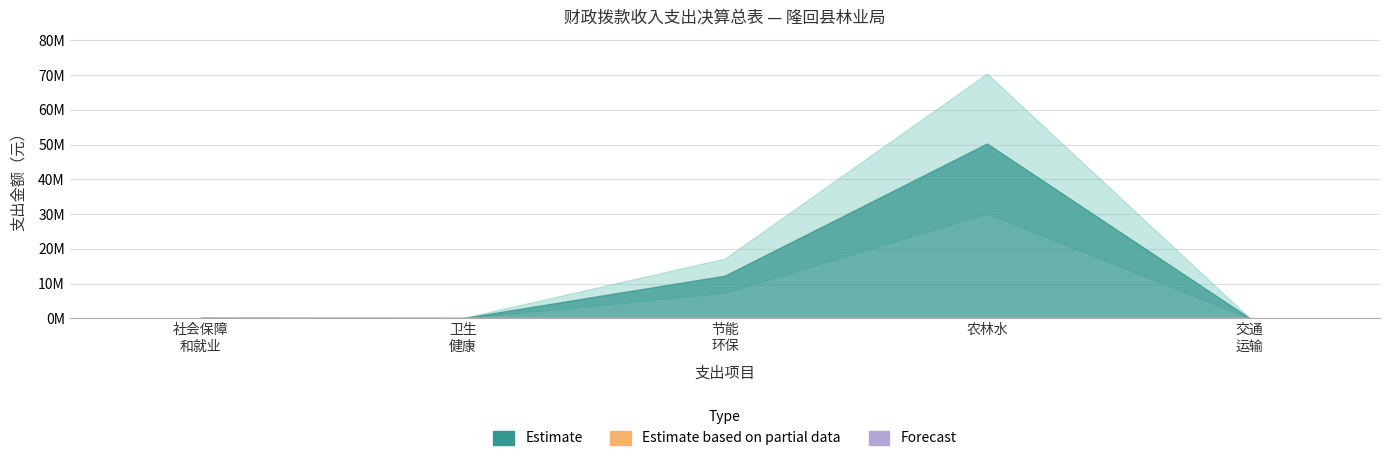

At how many categories does at least one series exceed 5771243?

2